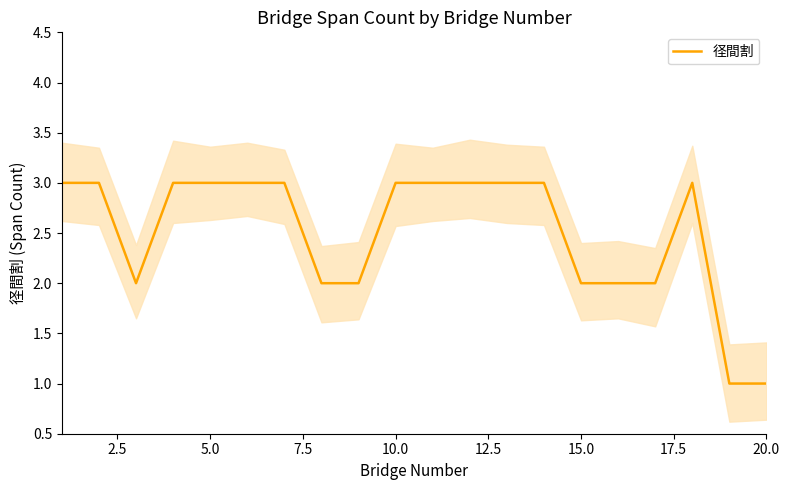

The 径間割 series shows 3 at 10.0. True or false?

True